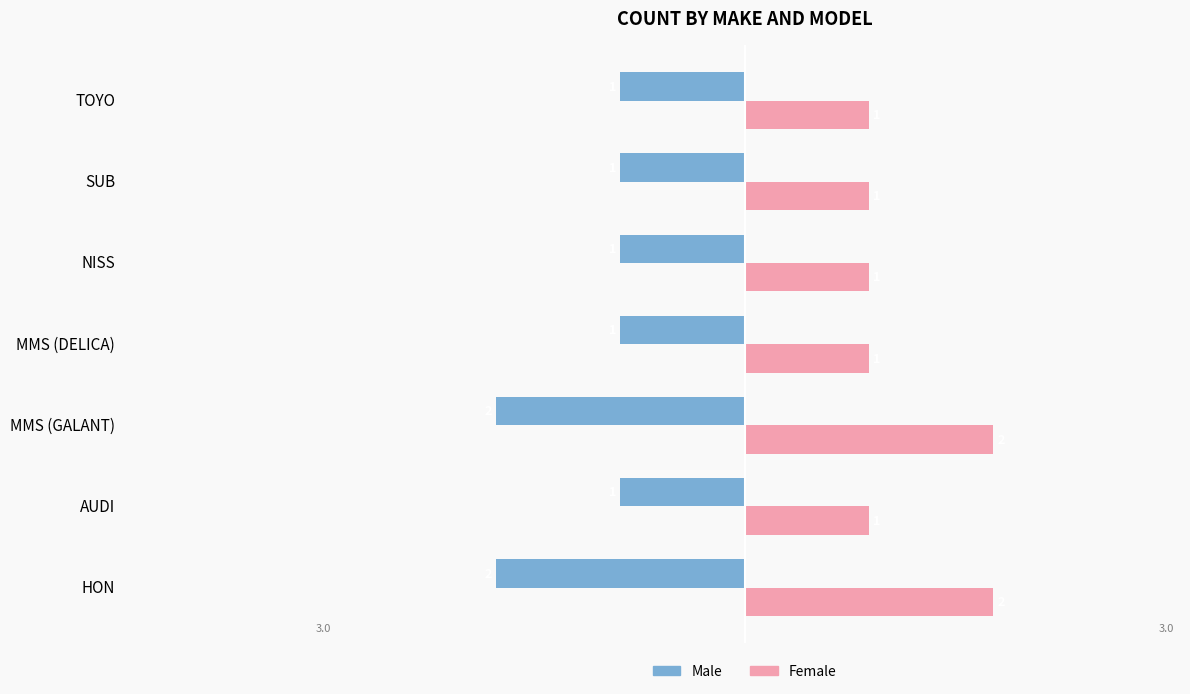

Count the Male values in the range -2 to -1.

7